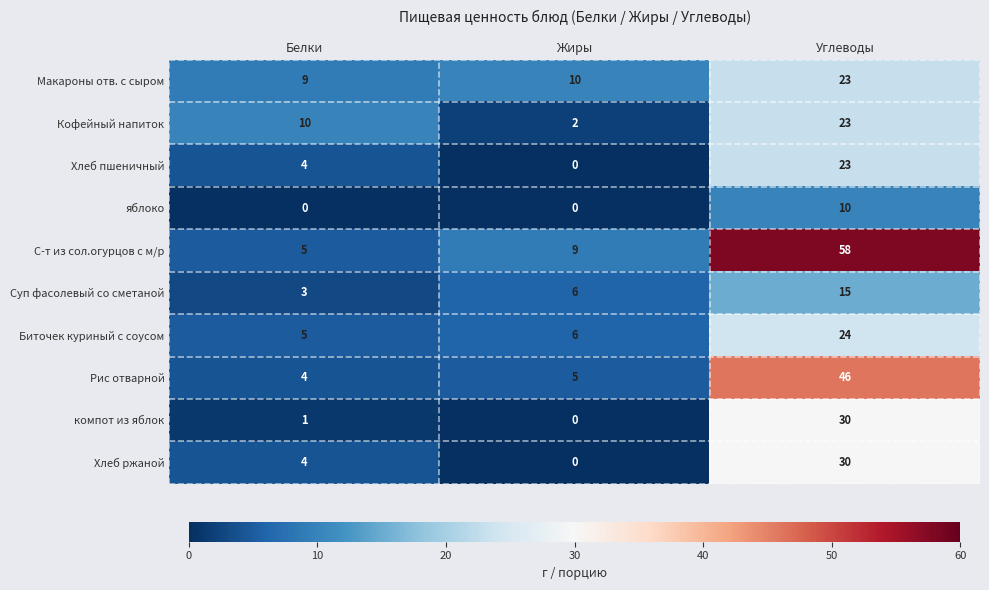

Which series has the largest total across all categories?

С-т из сол.огурцов с м/р